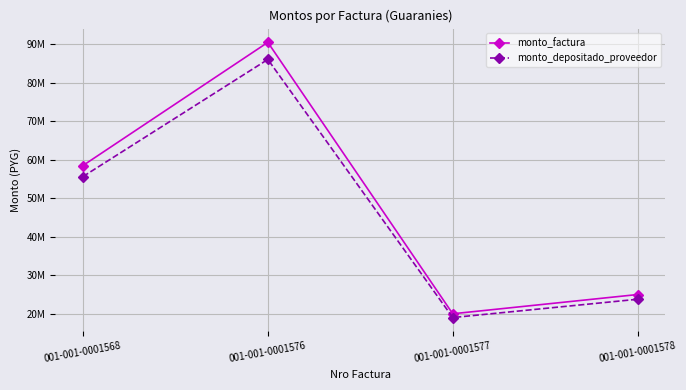

Where is the first local maximum for monto_depositado_proveedor?

001-001-0001576